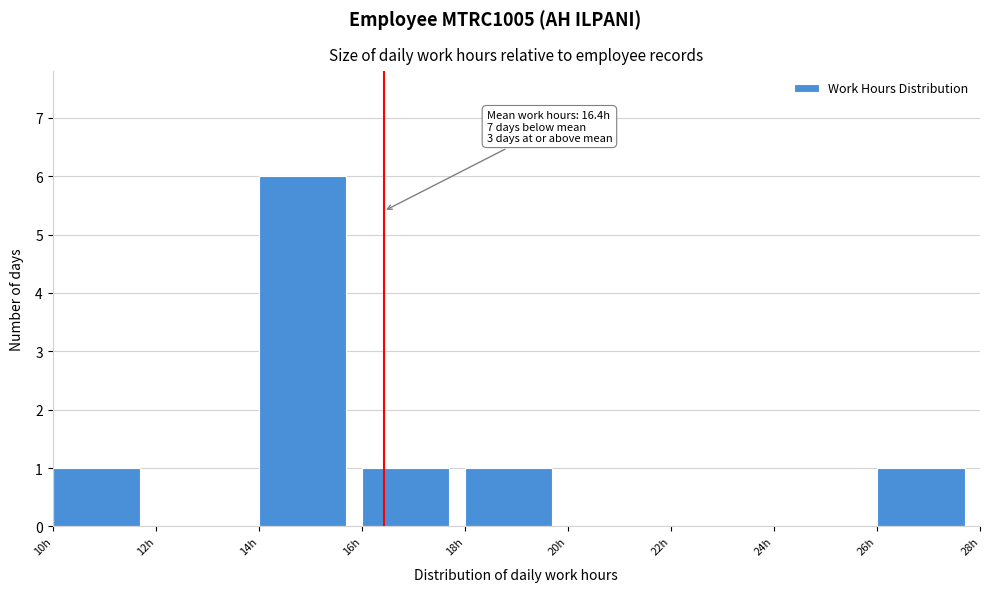

Over which range of the x-axis is the bar tallest?

14 to 16